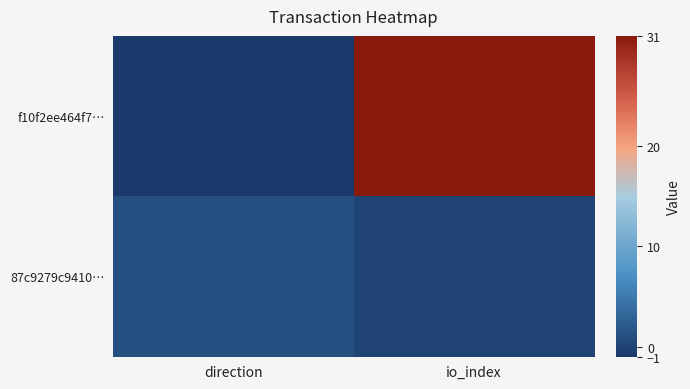

Reading left to right, transcribe all the data shown in this chart.

f10f2ee464f7…: direction=-1	io_index=31
87c9279c9410…: direction=1	io_index=0